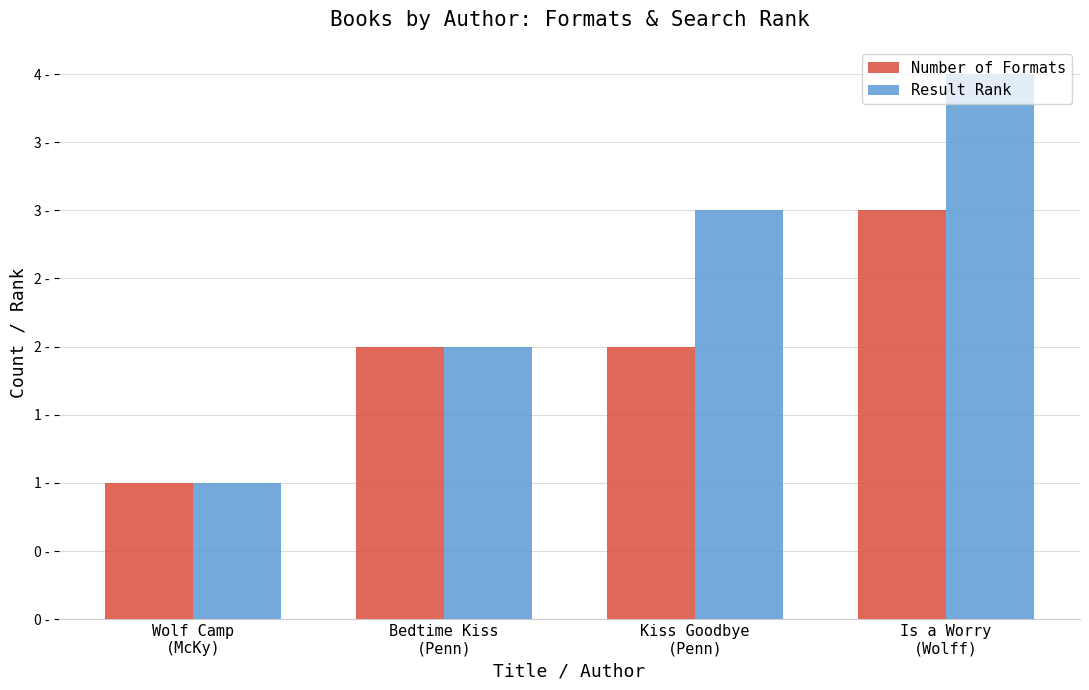

The Result Rank series shows 2 at Bedtime Kiss
(Penn). True or false?

True